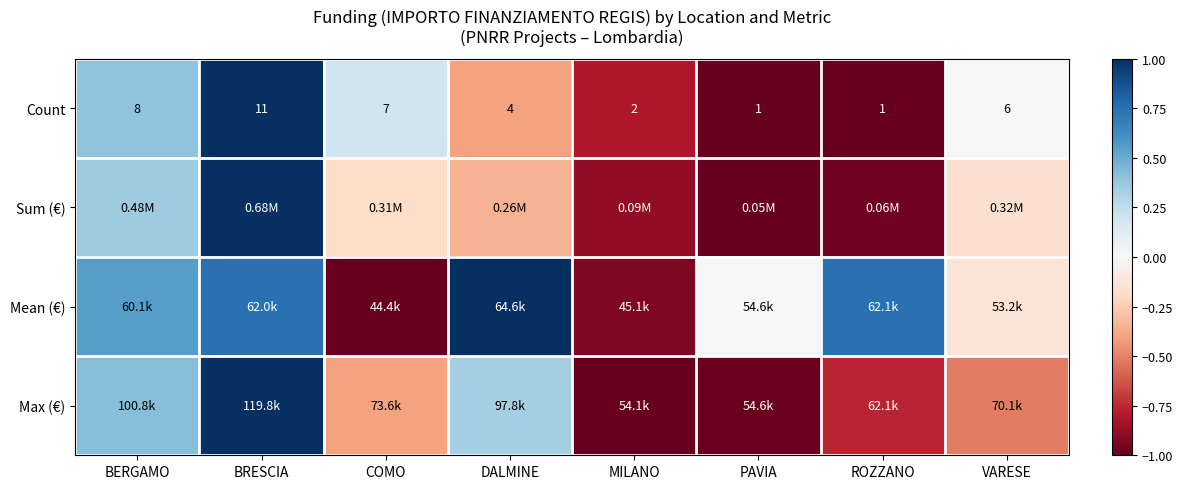

At which label does Count reach its peak?

BRESCIA